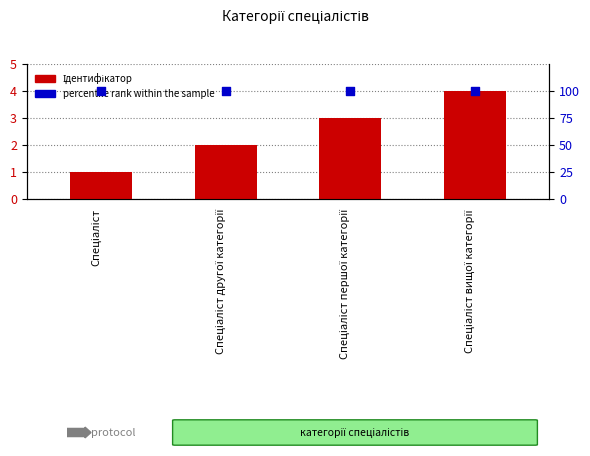

Which series has the largest Y range (max minus min)?

Ідентифікатор